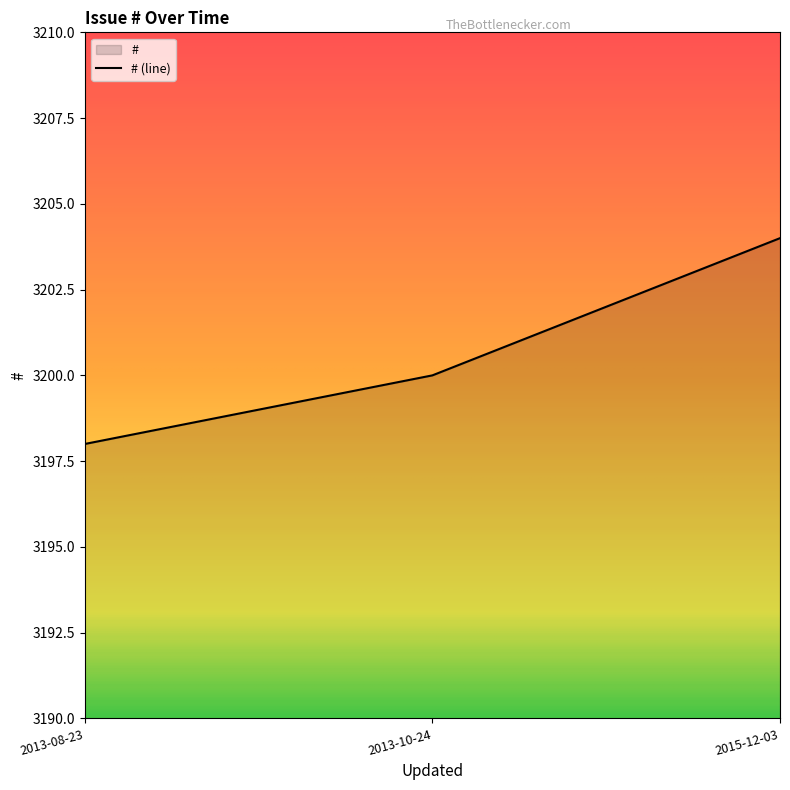

The chart shows a value of 3200 at 2013-10-24. True or false?

True